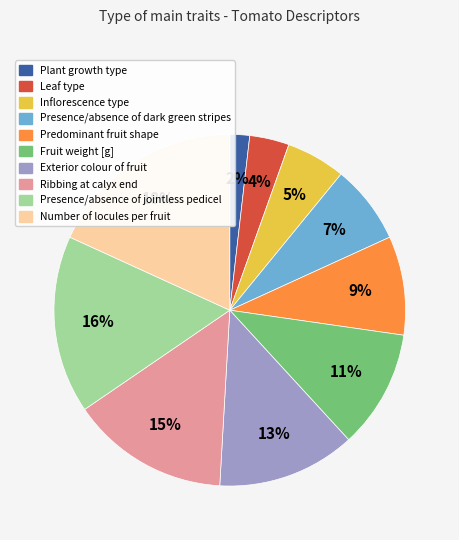

Do Inflorescence type and Ribbing at calyx end together represent more than half of the pie?

No